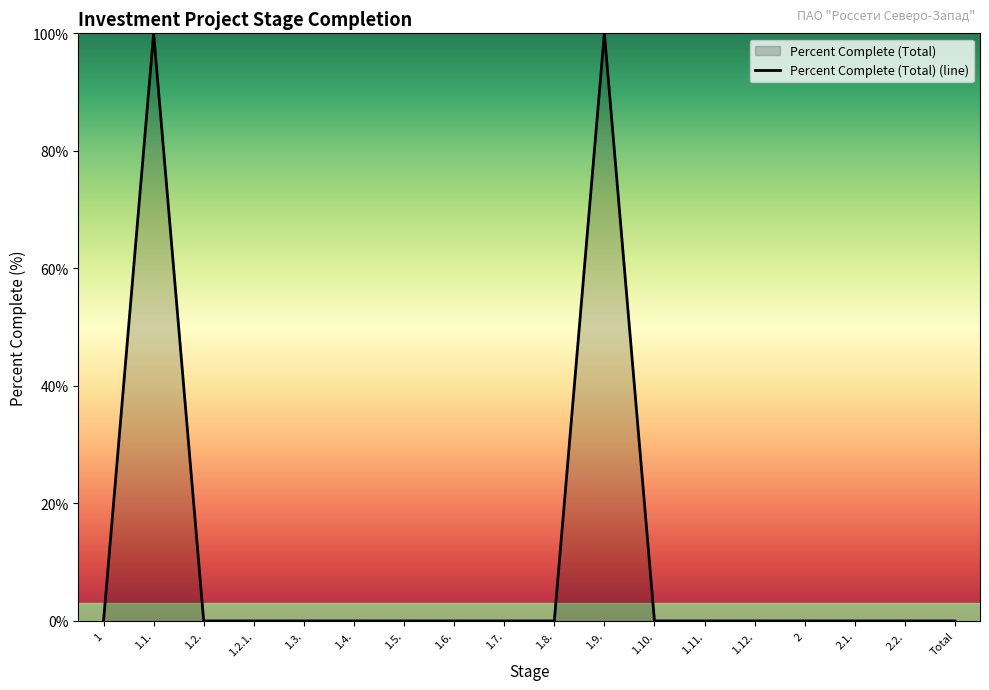

True or false: the data shows 0 at 1.8..

True